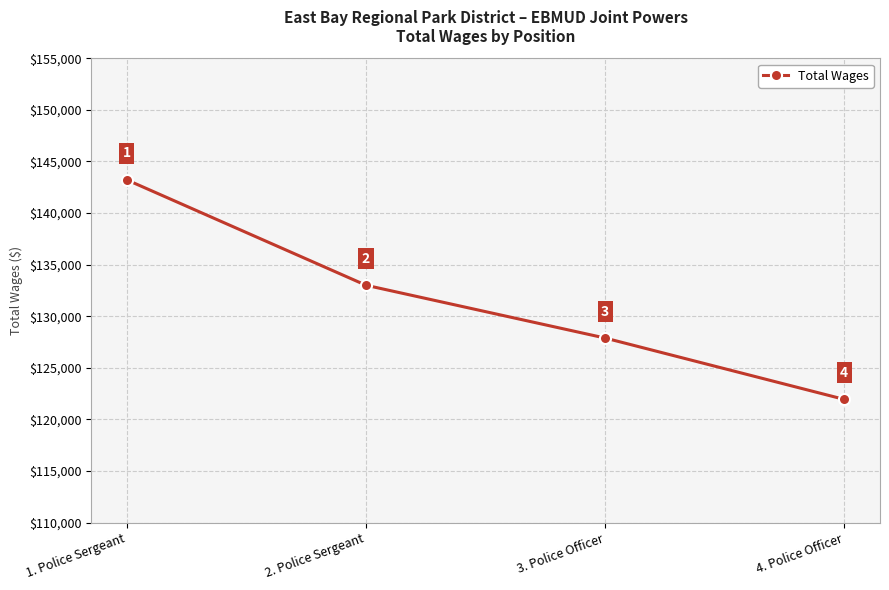

Rank the categories by value from highest to lowest.

1. Police Sergeant, 2. Police Sergeant, 3. Police Officer, 4. Police Officer